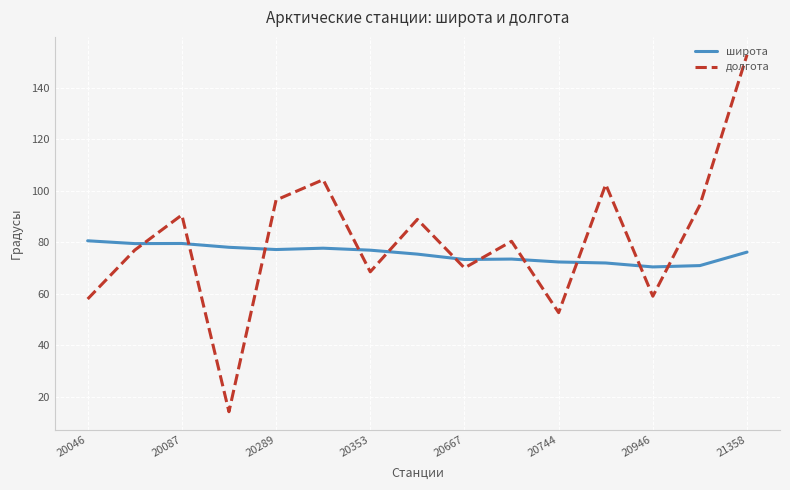

What is the greatest value displayed?

152.8